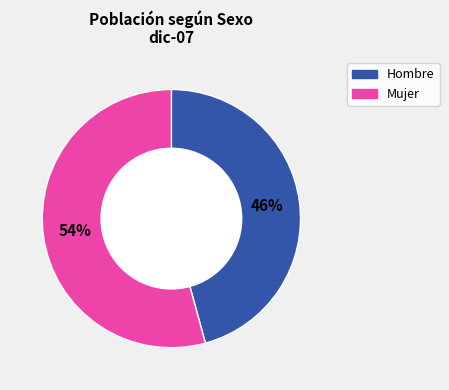

What percentage is the Mujer slice, to the nearest percent?

54%